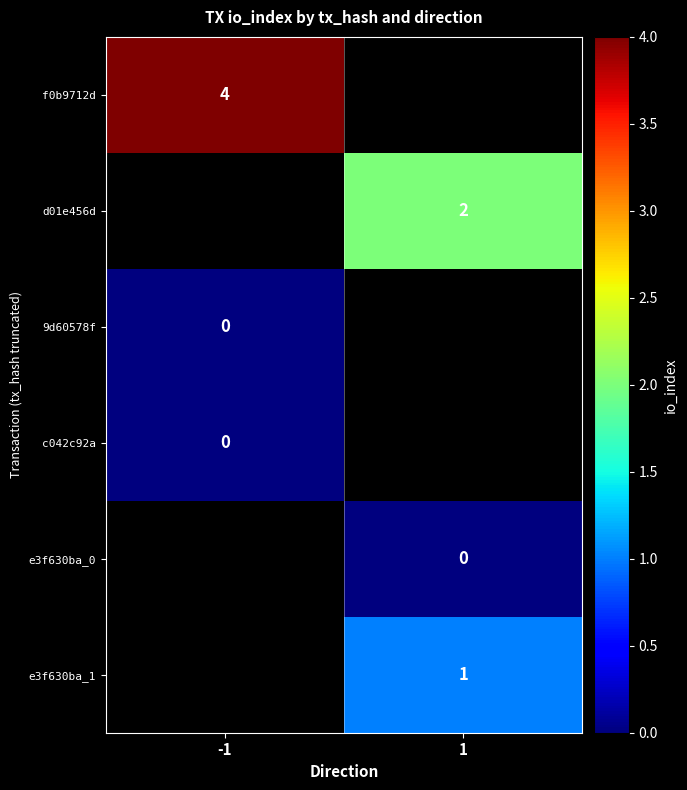

Which category has the highest value across all series?

-1